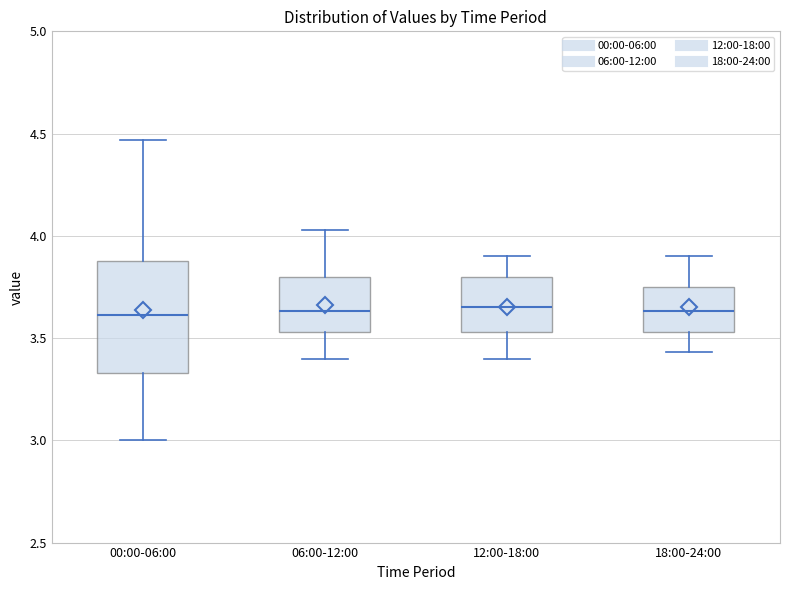

Reading left to right, transcribe this box plot: for each box, give where its median line is, the range the box spans, and where its two whiskers end, as read against the y-axis. The values are not printed on the chart, so give them approximately, as read against the axis.

00:00-06:00: median 3.60, box 3.35 to 3.90, whiskers 3.00 to 4.45
06:00-12:00: median 3.65, box 3.55 to 3.80, whiskers 3.40 to 4.05
12:00-18:00: median 3.65, box 3.55 to 3.80, whiskers 3.40 to 3.90
18:00-24:00: median 3.65, box 3.55 to 3.75, whiskers 3.45 to 3.90